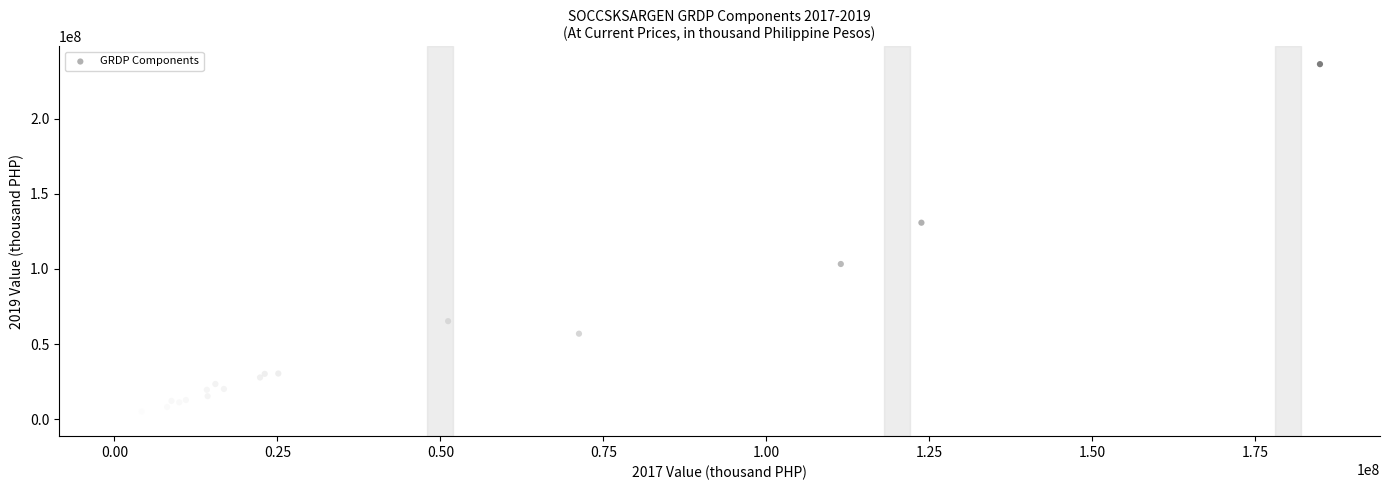

What Y value in the scatter plot is closest to 118427550?

130802114.6